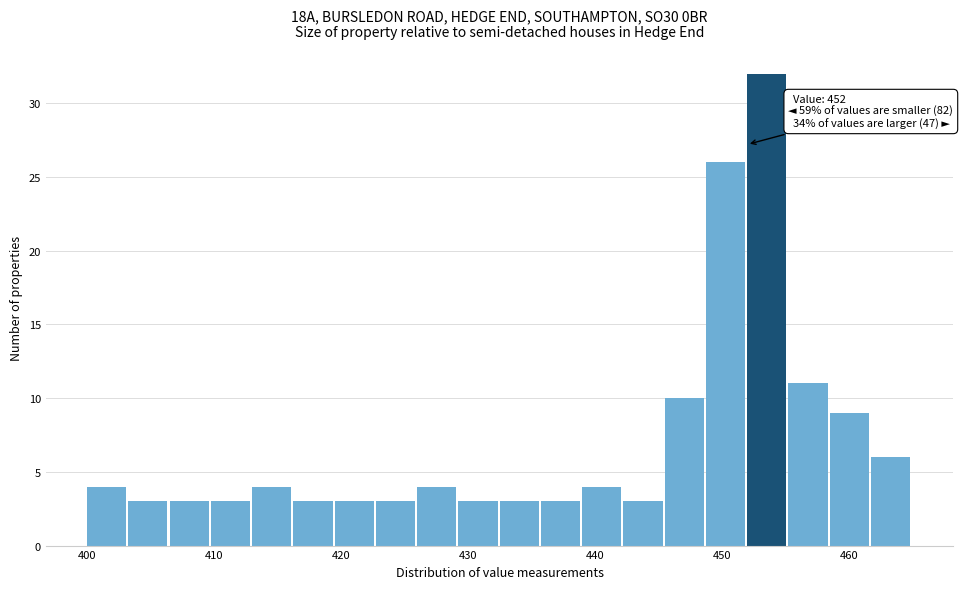

Around what value on the x-axis is the tallest bar? Give the approximate position of its centre, as read against the axis.

454